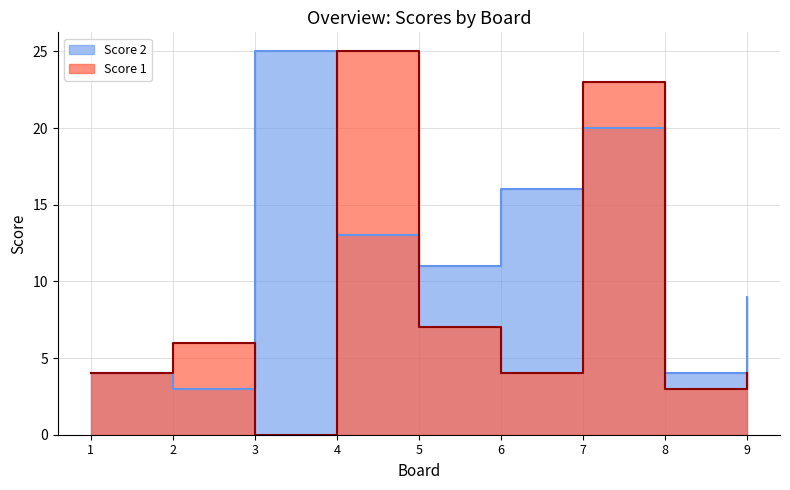

How many lines are shown in the chart?

2